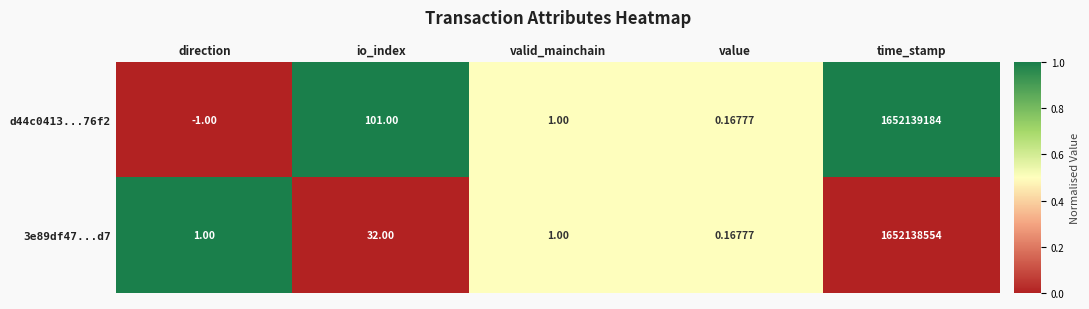

How many data points in d44c0413...76f2 are less than 1?

2